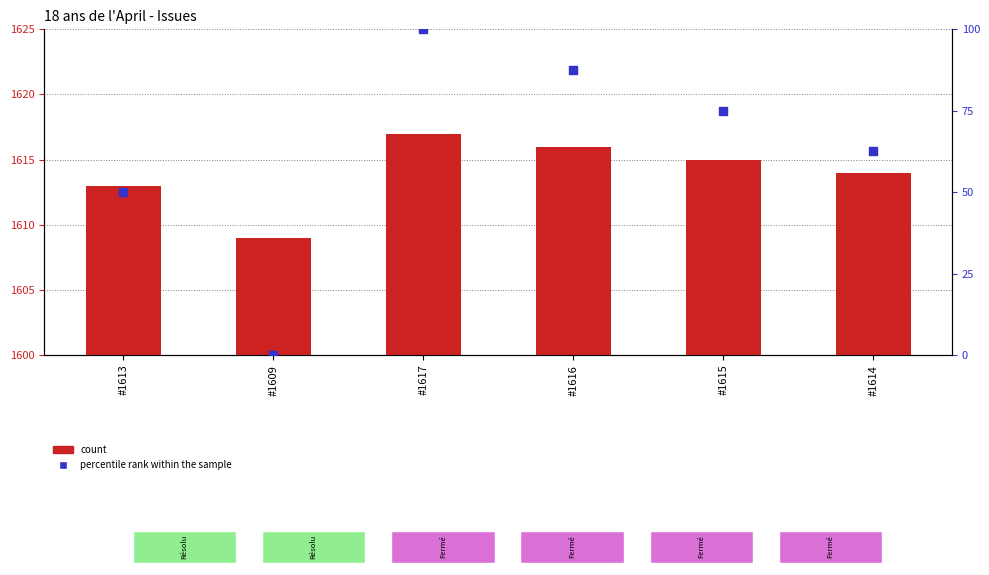

Which series contains the lowest Y value?

percentile rank within the sample